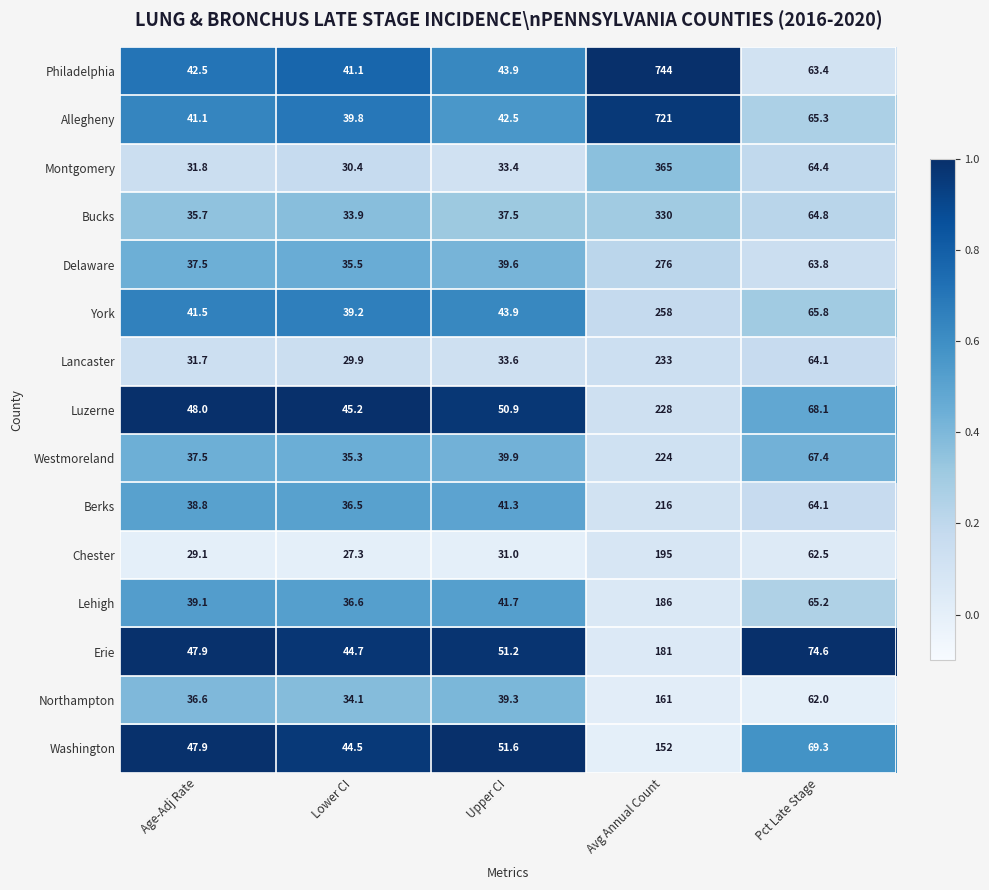

Which series changed the most between Lower CI and Pct Late Stage?

Chester